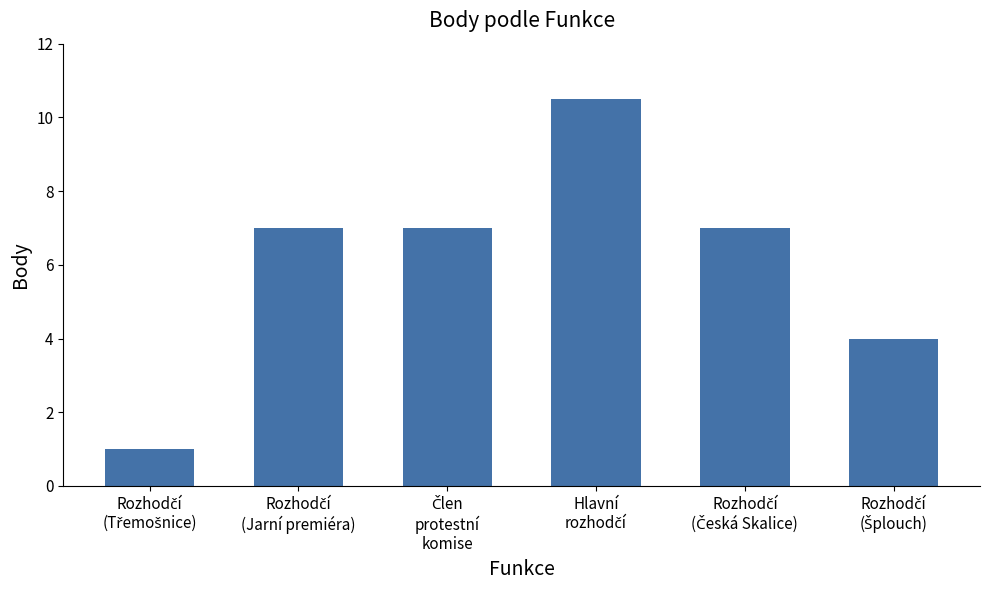

Reading left to right, extract all data points from this chart.

1.0	7.0	7.0	10.5	7.0	4.0